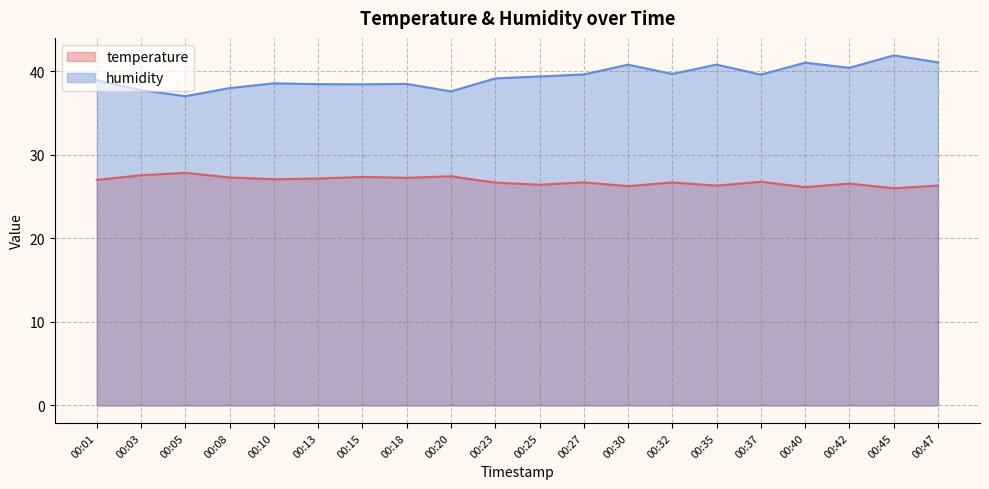

At which category does humidity reach its first local valley?

00:05